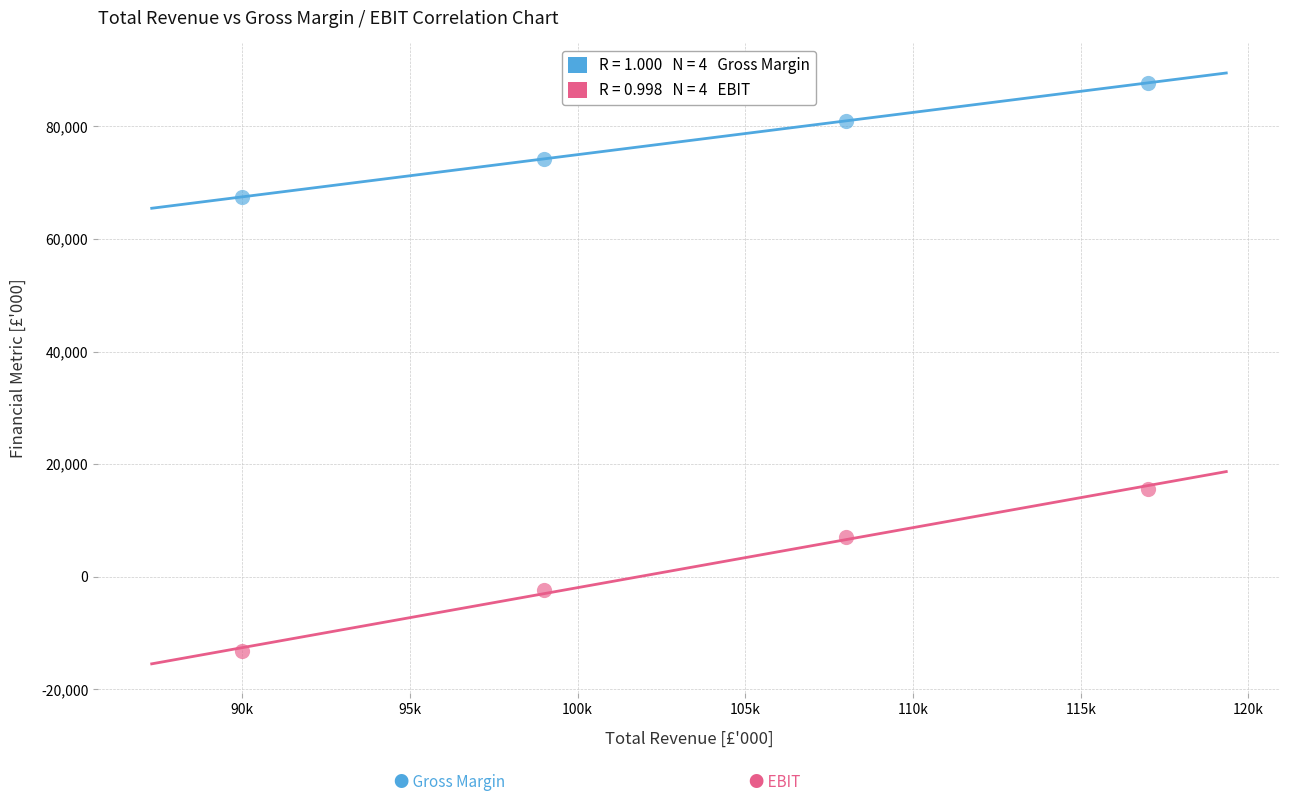

Across all data points, what is the range of X values (max minus min)?

27000.0